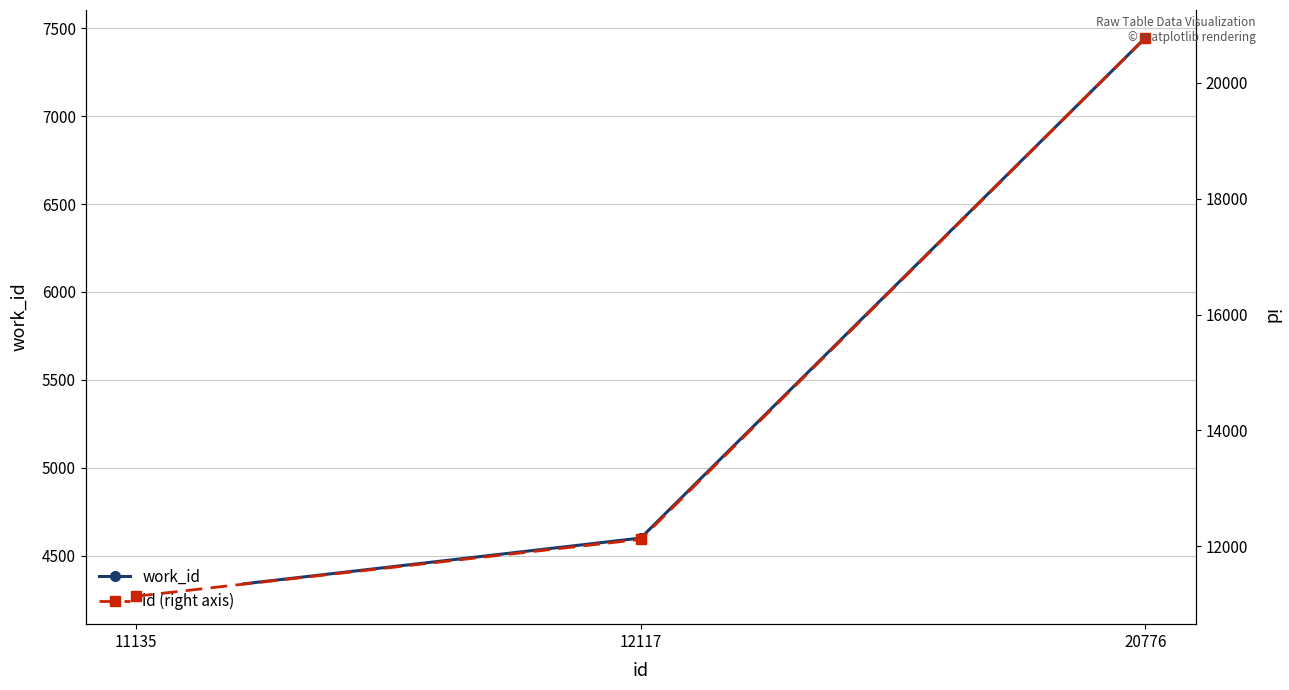

Reading left to right, transcribe all the data shown in this chart.

work_id: 4269	4600	7445
id (right axis): 11135	12117	20776